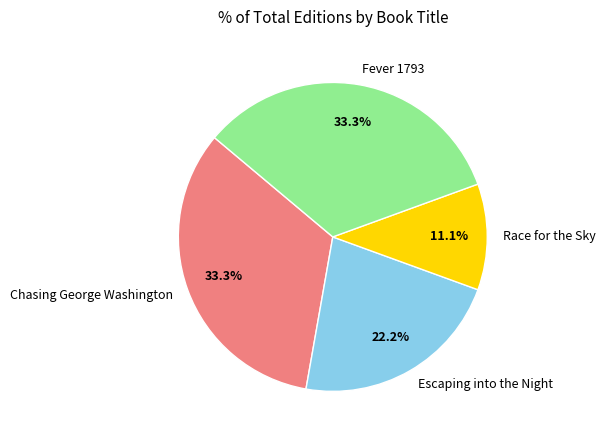

To the nearest percent, what percentage of the pie is Fever 1793?

33%